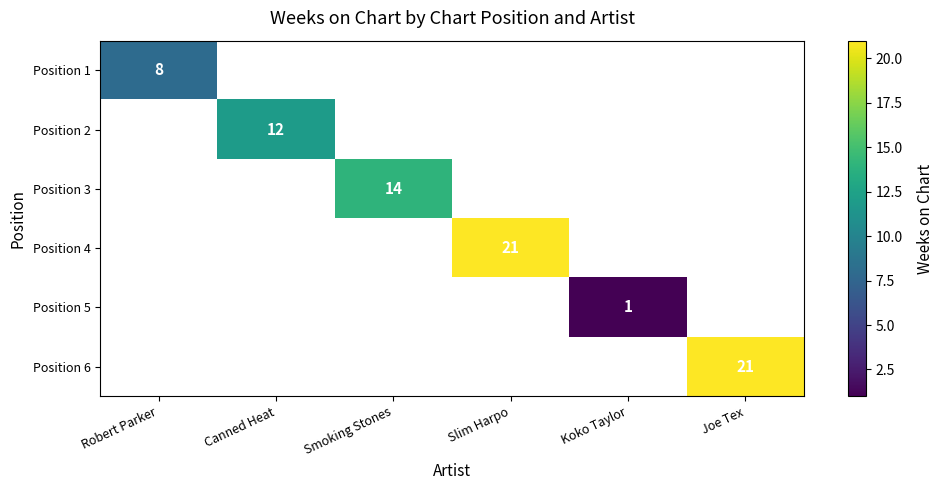

Which has a higher value, Canned Heat or Joe Tex?

Joe Tex